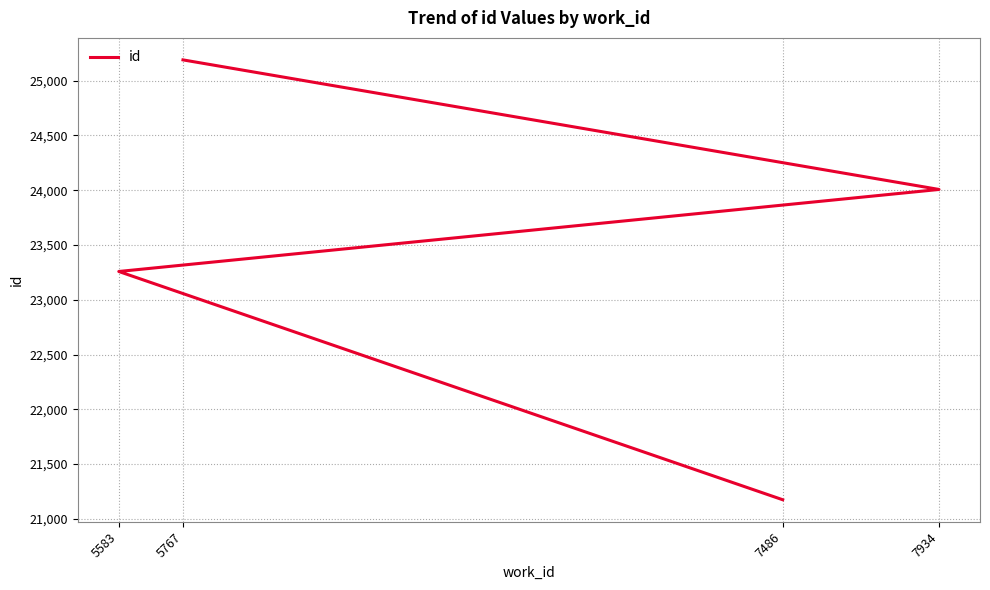

How many values exceed 24007?

1